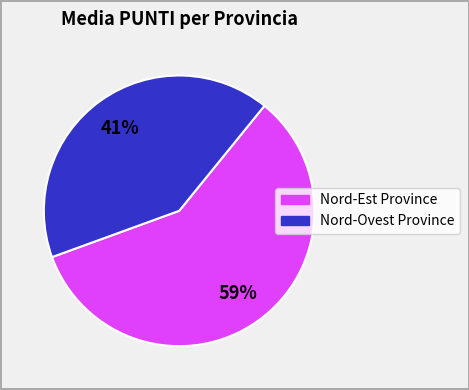

To the nearest percent, what is the average slice percentage?

50%